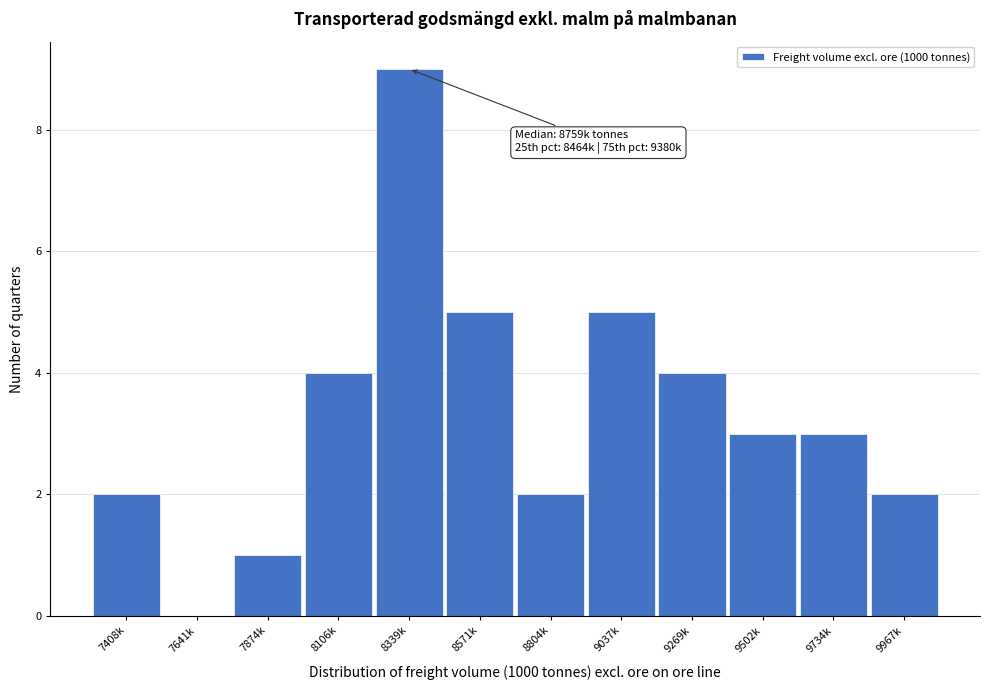

Reading left to right, transcribe all the data shown in this chart.

7408k=2	7641k=0	7874k=1	8106k=4	8339k=9	8571k=5	8804k=2	9037k=5	9269k=4	9502k=3	9734k=3	9967k=2